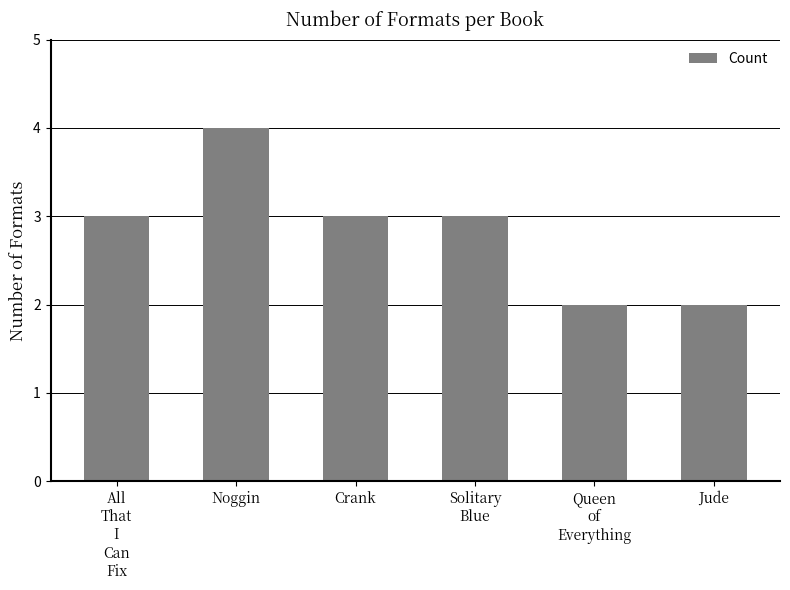

True or false: the data shows 2 at Jude.

True